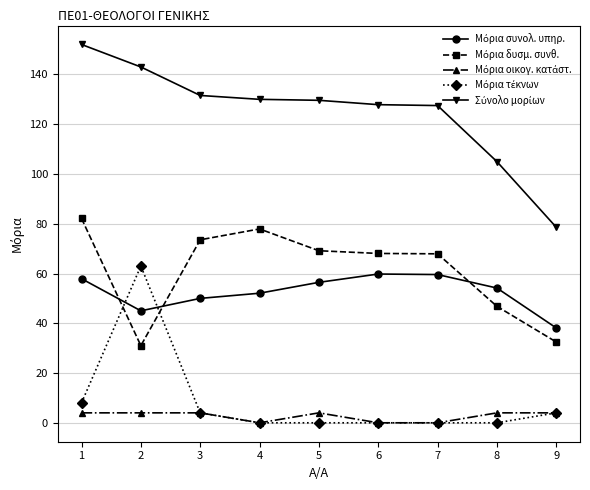

What is the total value across all series at 2?

286.0